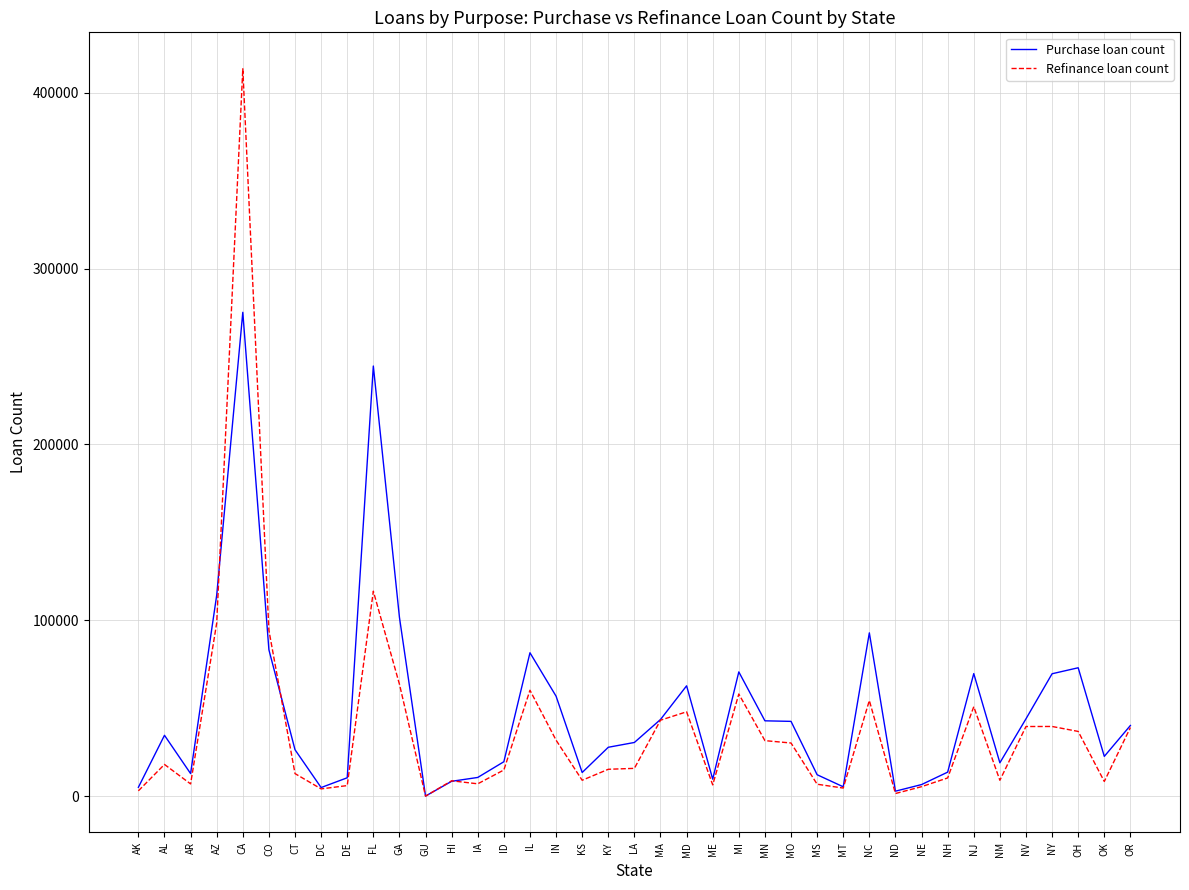

Where is the first local maximum for Purchase loan count?

AL